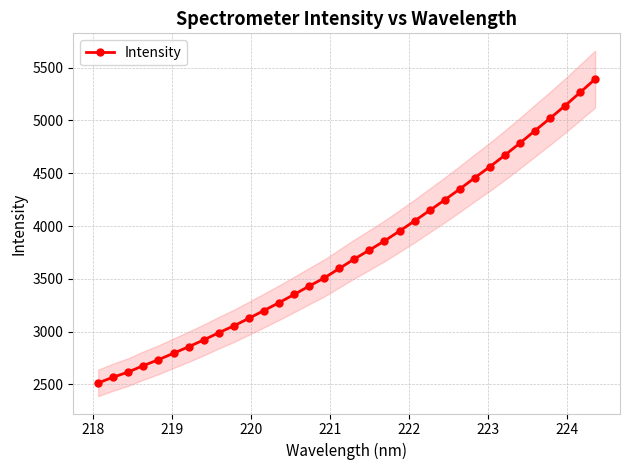

What is the lowest value of the Intensity series?

2514.0